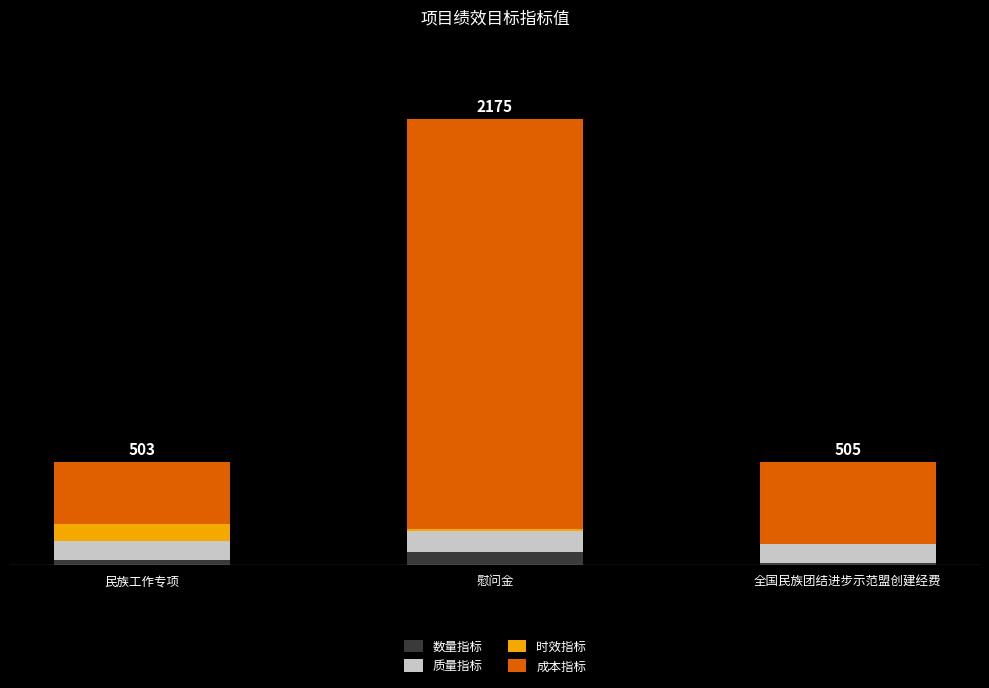

Does the chart contain stacked bars?

Yes